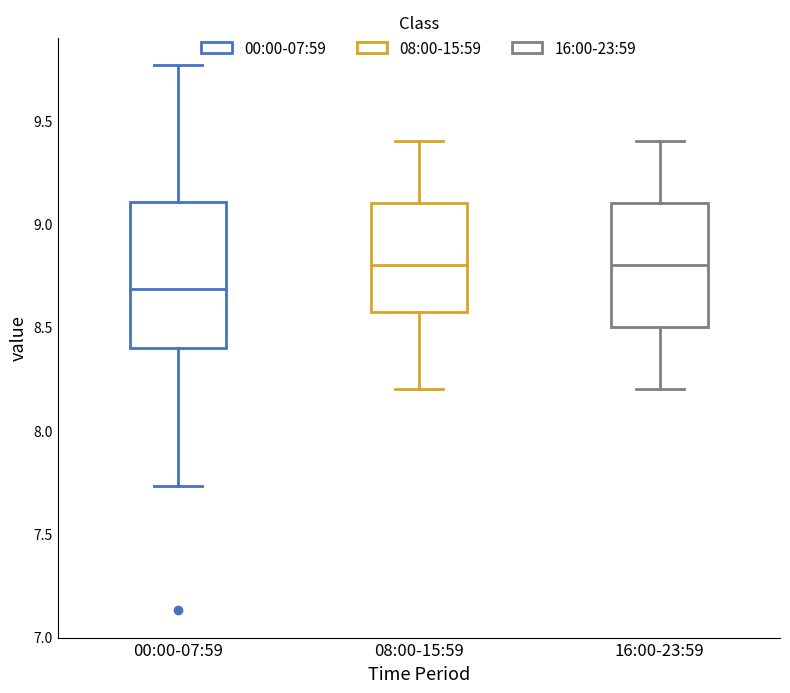

Reading left to right, transcribe this box plot: for each box, give where its median line is, the range the box spans, and where its two whiskers end, as read against the y-axis. The values are not printed on the chart, so give them approximately, as read against the axis.

00:00-07:59: median 8.70, box 8.40 to 9.10, whiskers 7.75 to 9.75
08:00-15:59: median 8.80, box 8.60 to 9.10, whiskers 8.20 to 9.40
16:00-23:59: median 8.80, box 8.50 to 9.10, whiskers 8.20 to 9.40